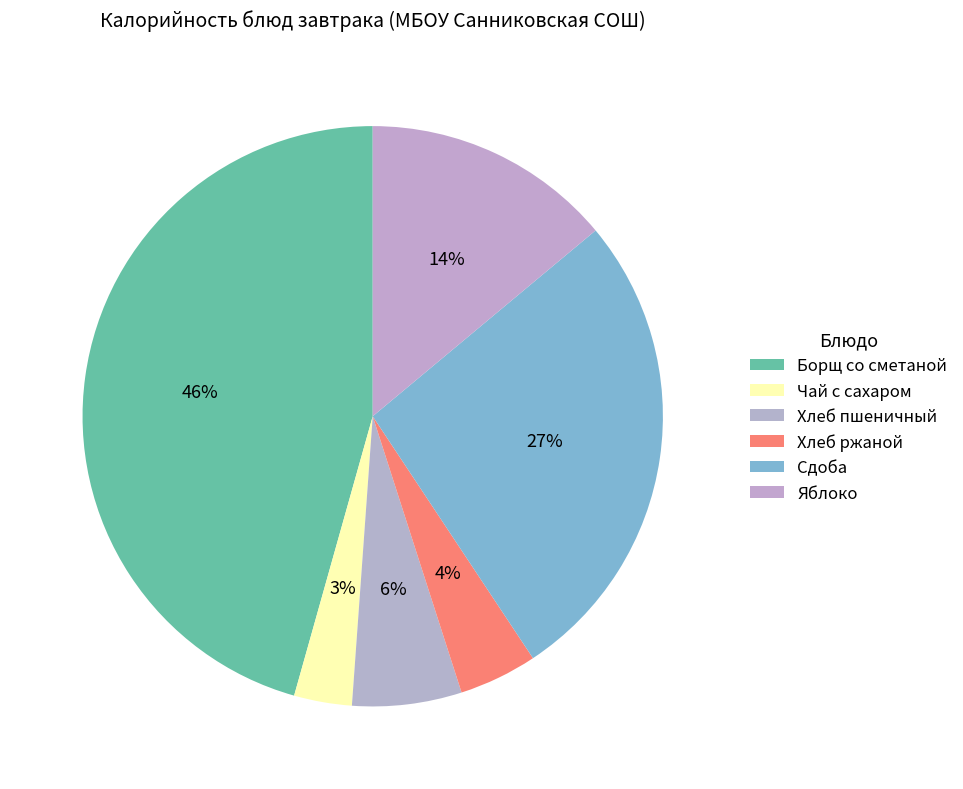

Does Чай с сахаром represent more than half of the total?

No